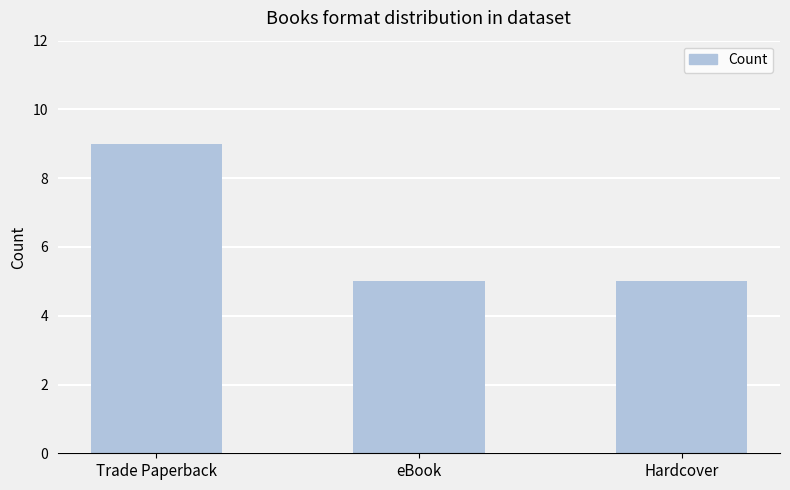

What is the minimum value shown in the chart?

5